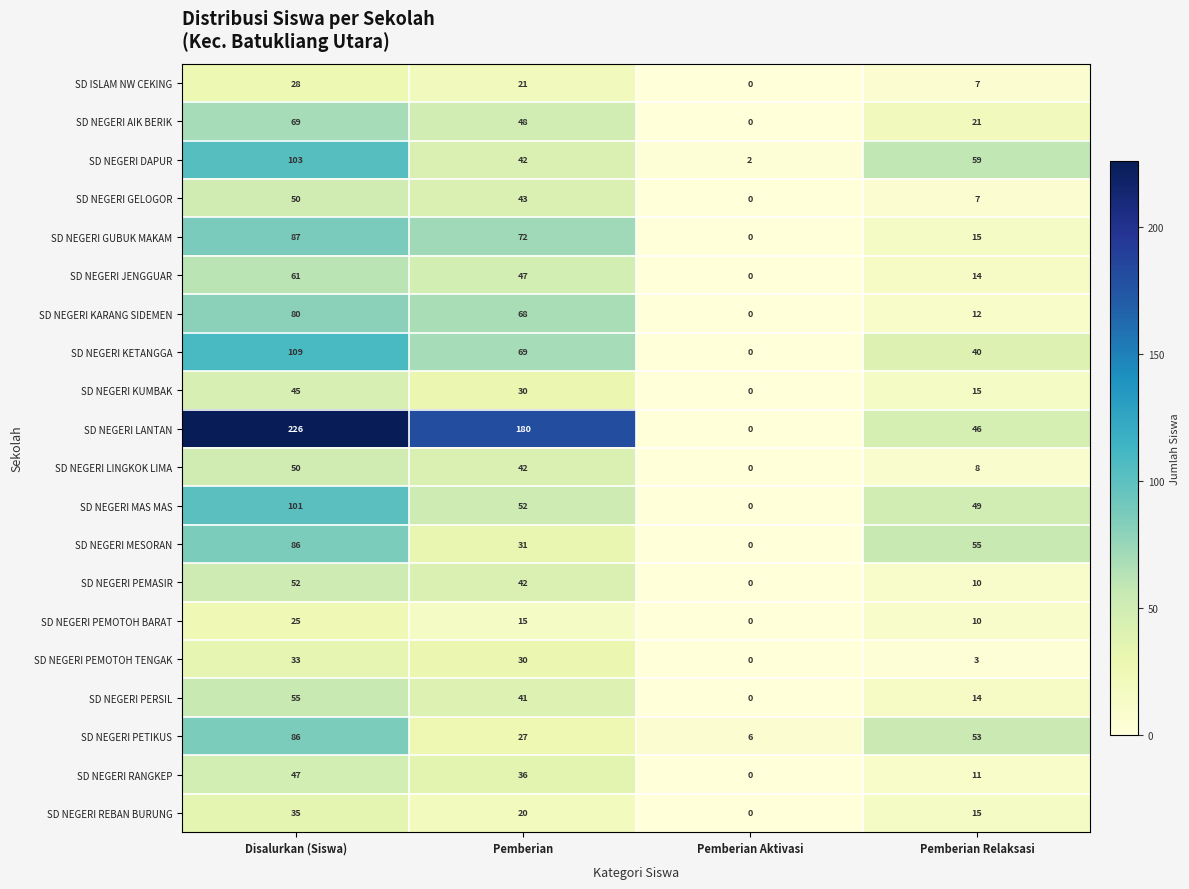

At which label does SD NEGERI LANTAN reach its minimum?

Pemberian Aktivasi